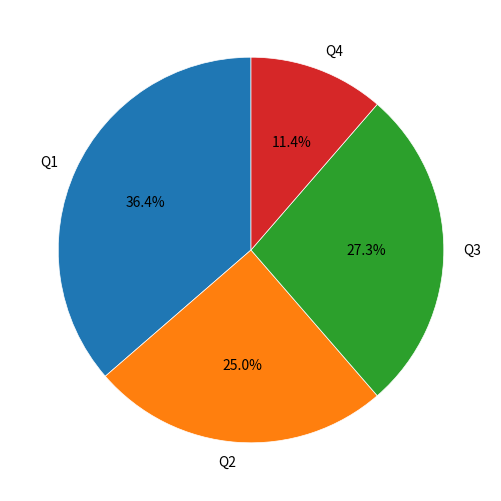

How much of the chart is everything except Q3?

72.7%